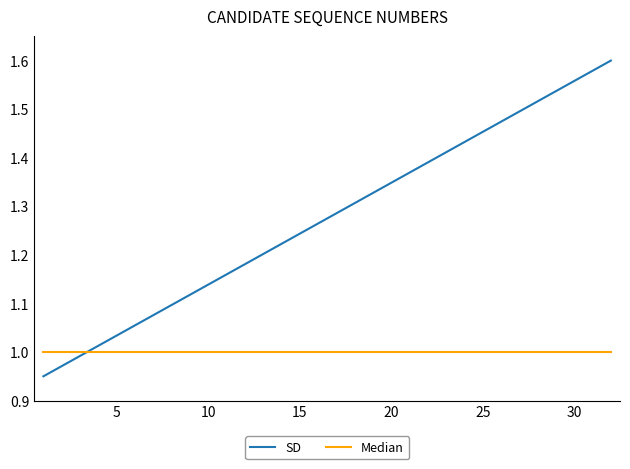

Rank the series by their average value, from highest to lowest.

SD, Median